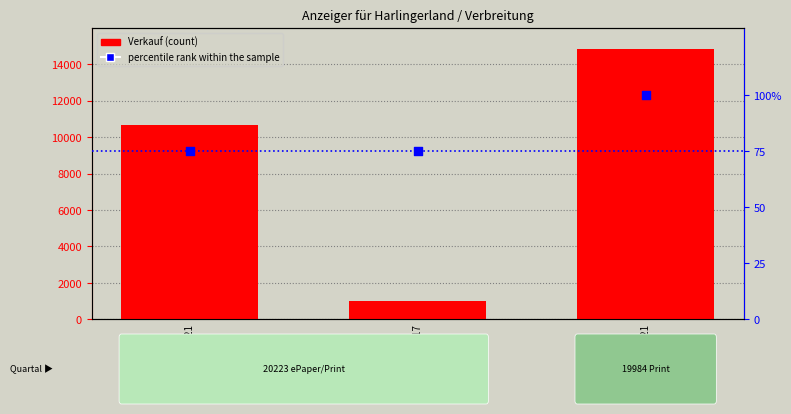

Is the value of Verkauf at 20223 / 1321 greater than the value of percentile rank within the sample at 20223 / 8217?

Yes